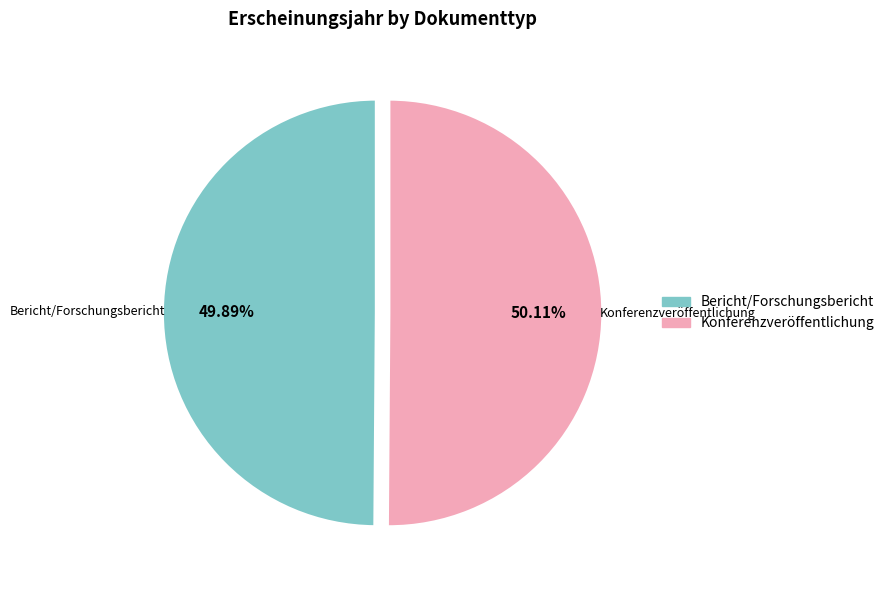

What percentage do Bericht/Forschungsbericht and Konferenzveröffentlichung together represent?

100.0%